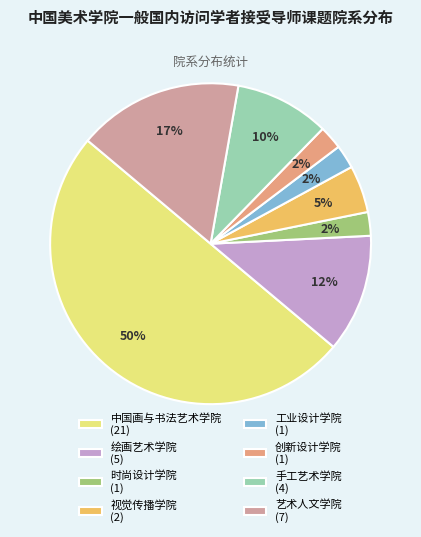

Between 视觉传播学院 (2) and 艺术人文学院 (7), which is larger?

艺术人文学院 (7)